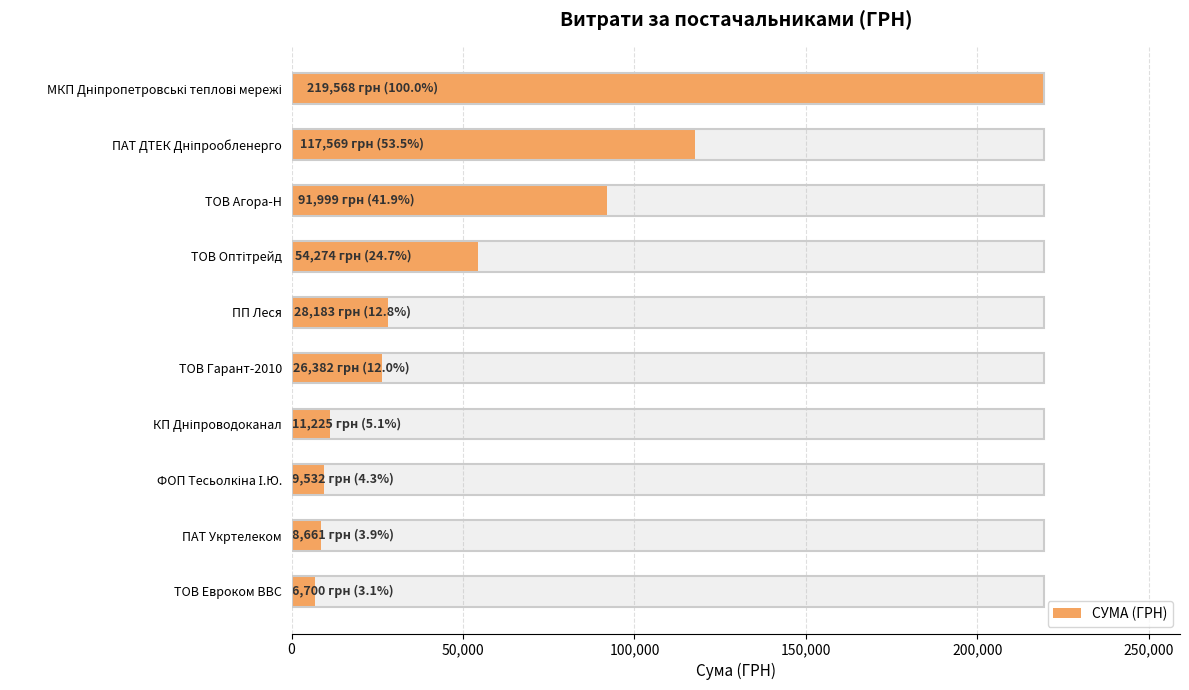

Reading right to left, extract all data points from this chart.

6700.0	8661.0	9532.1	11225.0	26381.6	28183.3	54273.9	91998.9	117568.8	219567.8